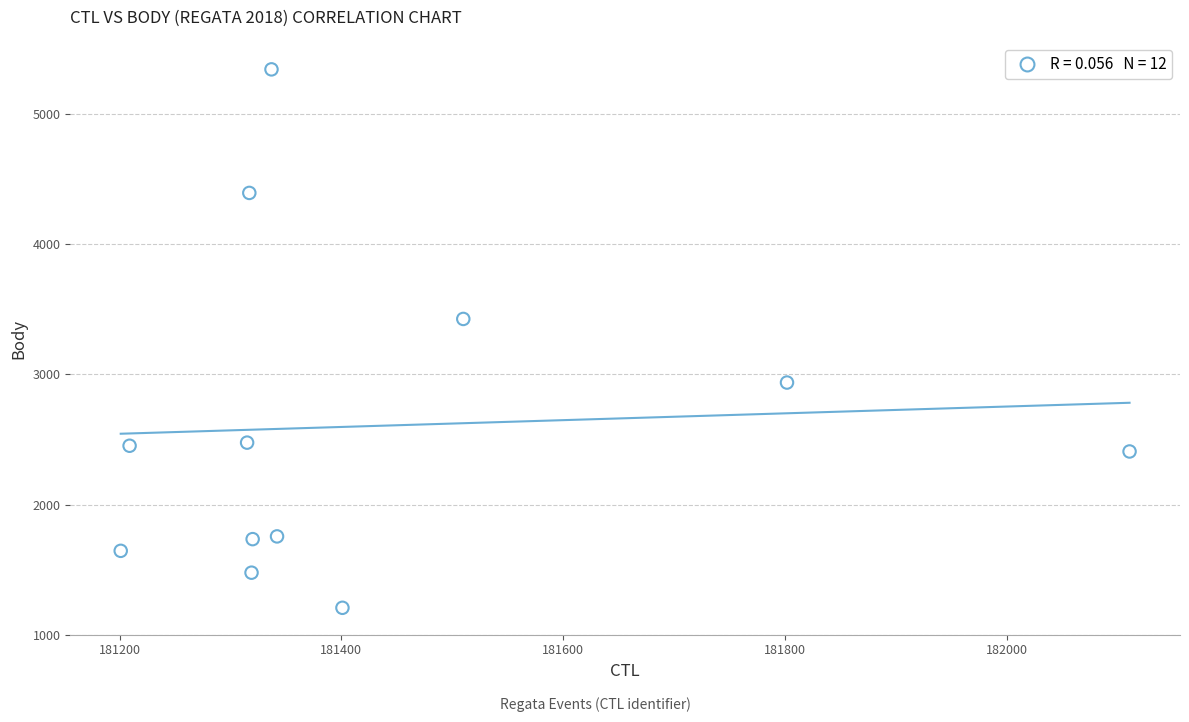

What is the range of X values (max minus min)?

910